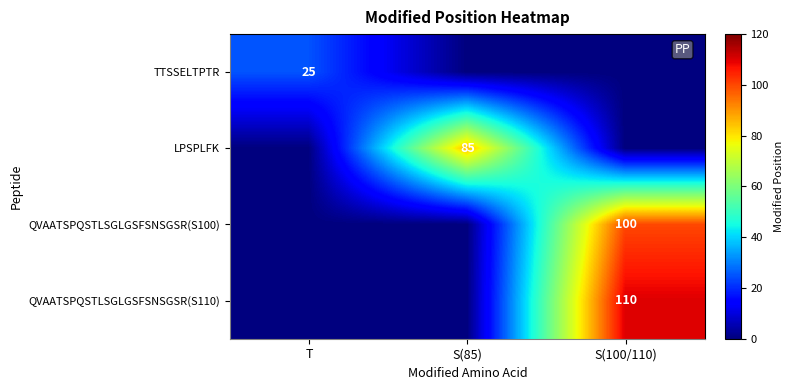

The value of QVAATSPQSTLSGLGSFSNSGSR(S110) at S(100/110) is 66. True or false?

False